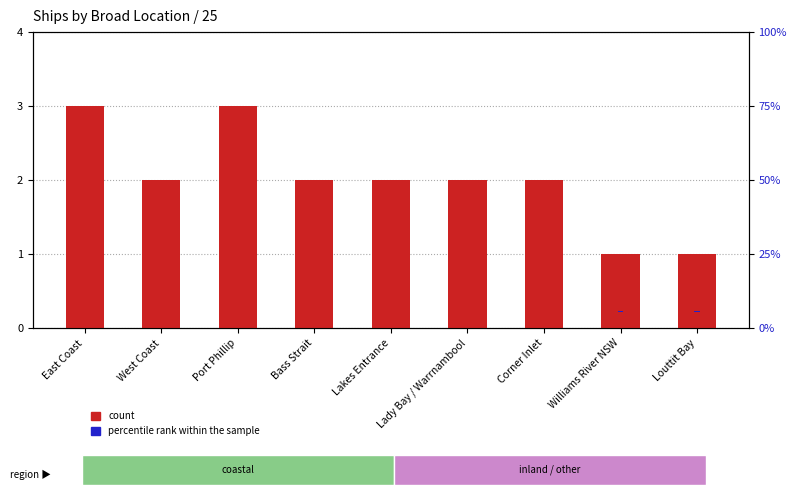

Is the value of count at Lady Bay / Warrnambool greater than the value of percentile rank within the sample at Port Phillip?

Yes